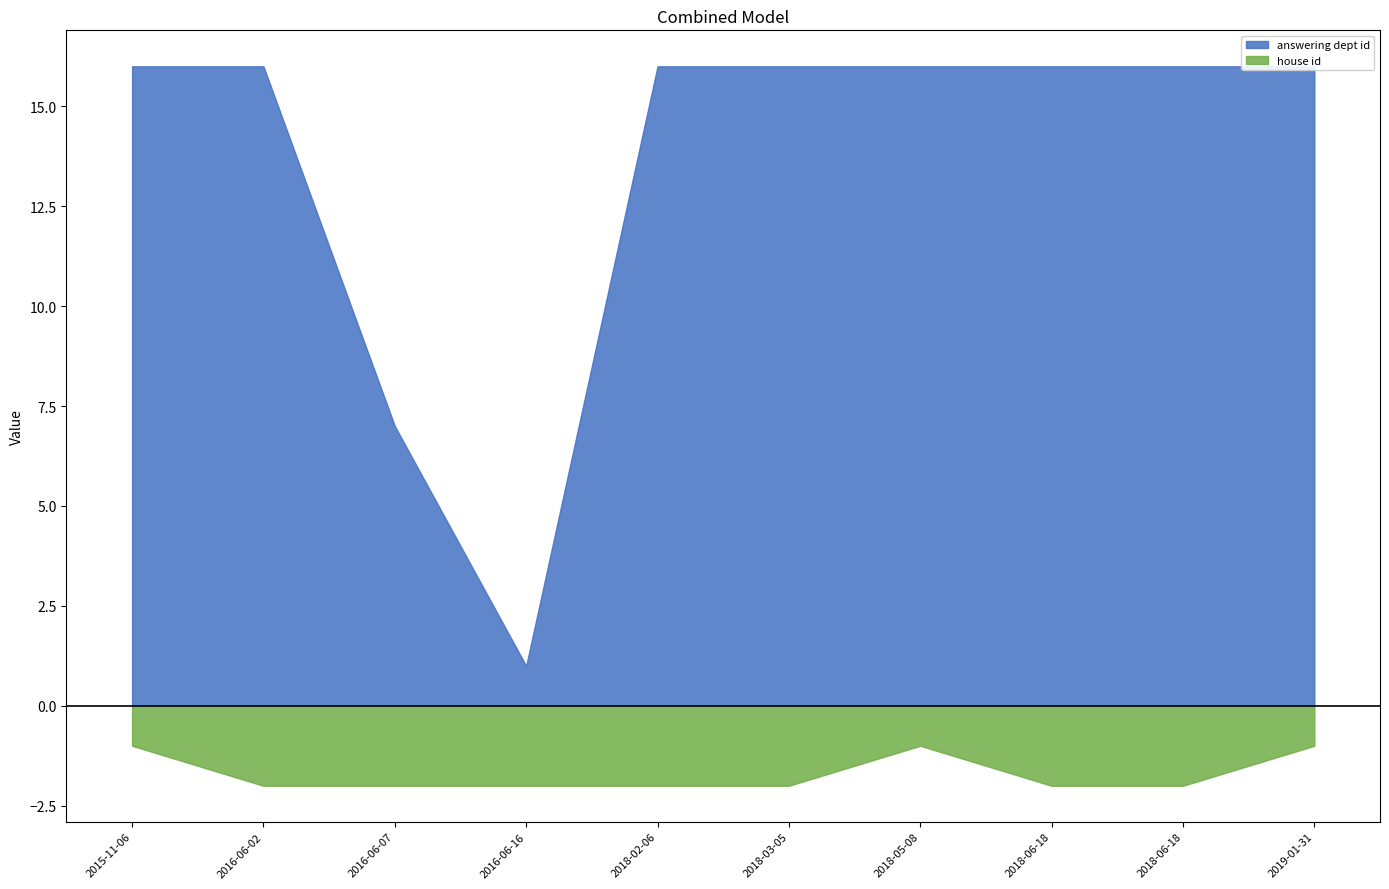

How many intersections are there between answering dept id and house id?

2